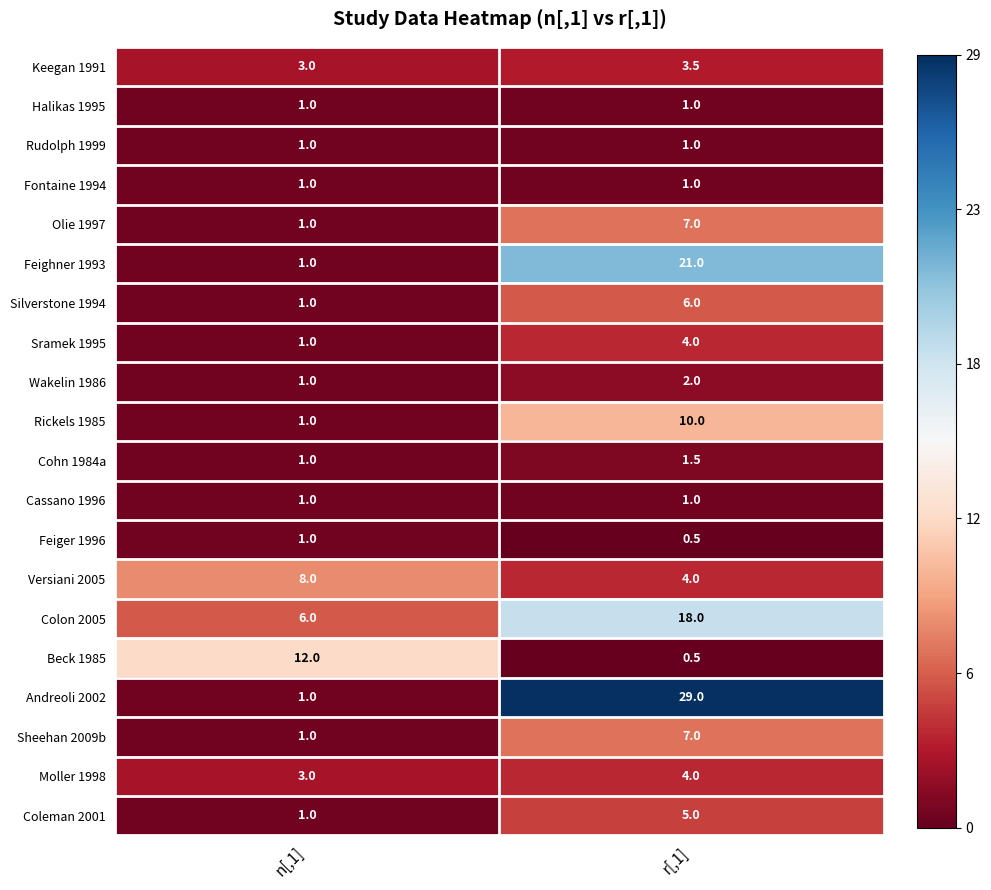

Is it true that Feiger 1996 equals 1.0 at n[,1]?

True